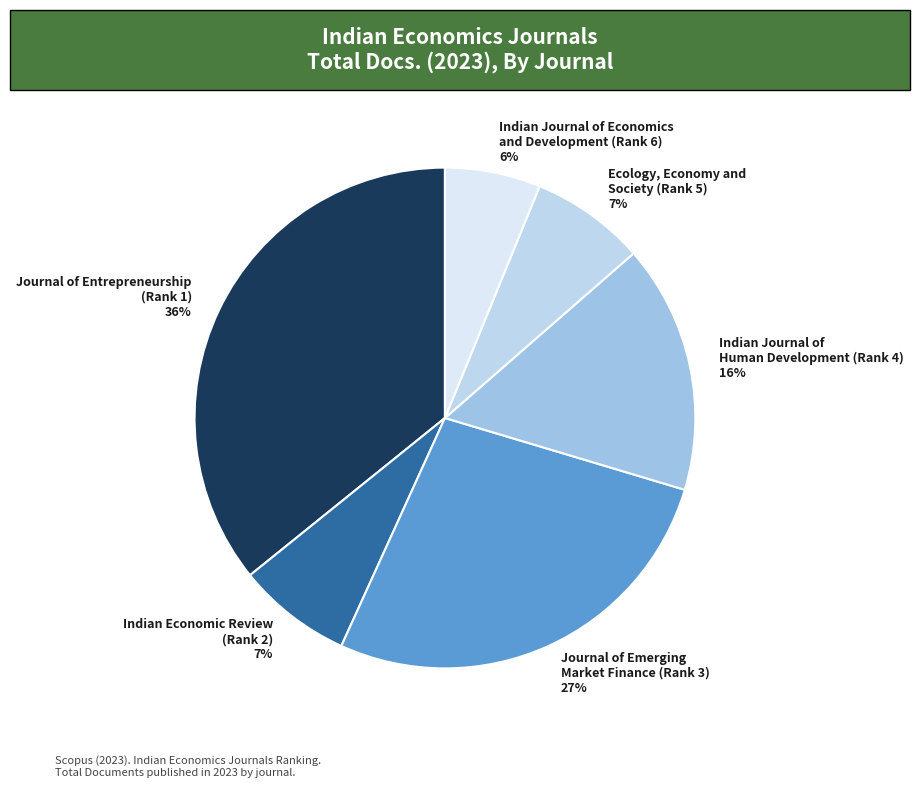

What percentage is the Journal of Entrepreneurship (Rank 1) slice, to the nearest percent?

36%